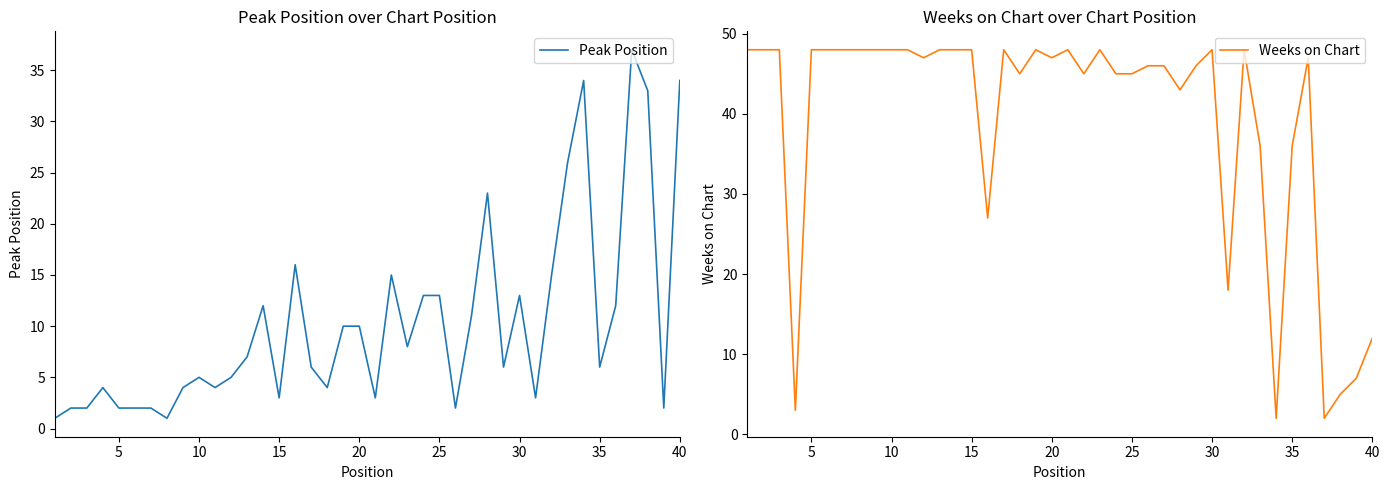

What is the value of the Weeks on Chart point at the 36th from the left?

48